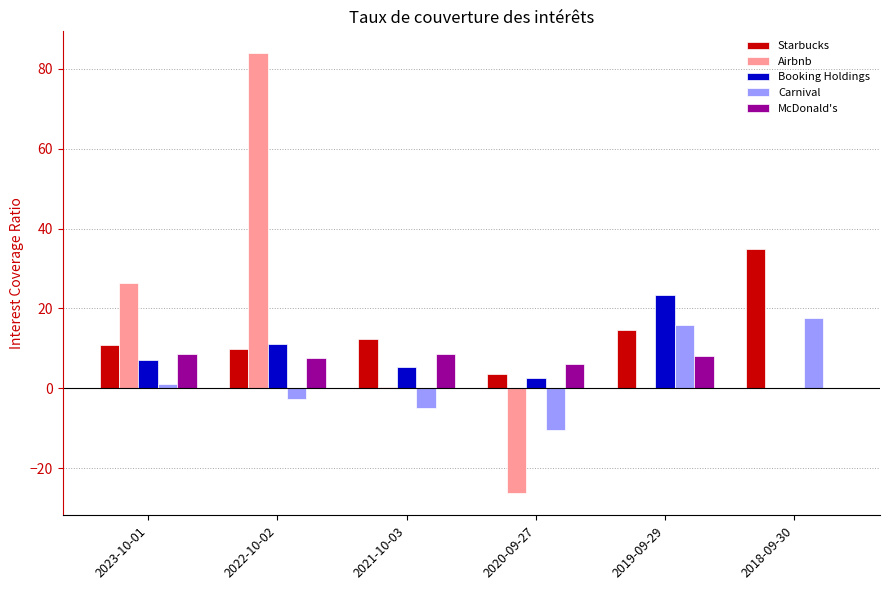

Is the value of McDonald's at 2018-09-30 greater than the value of Booking Holdings at 2019-09-29?

No